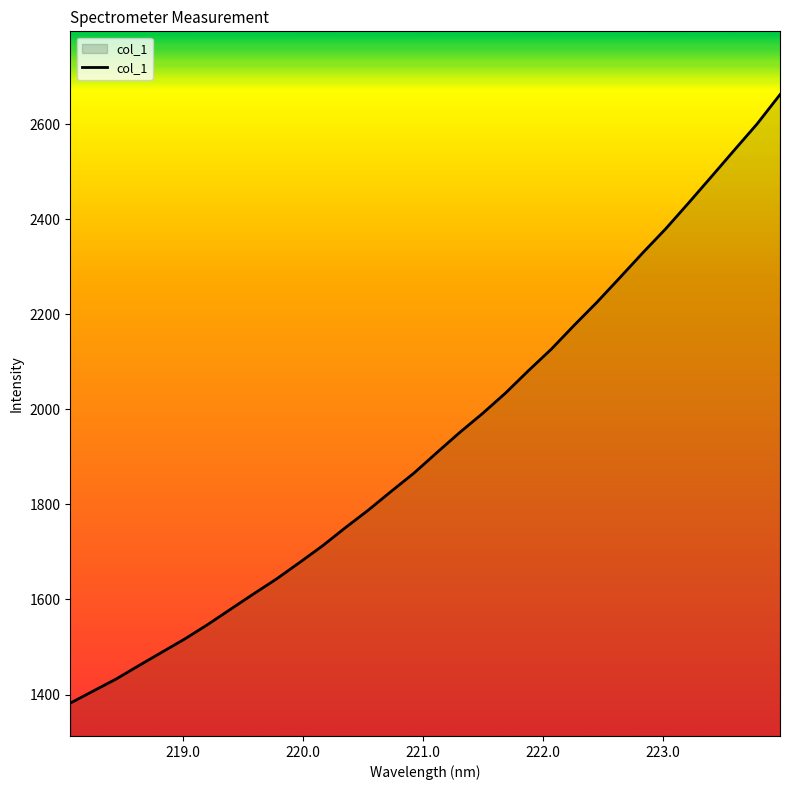

What is the difference between the maximum and minimum values?

1280.4